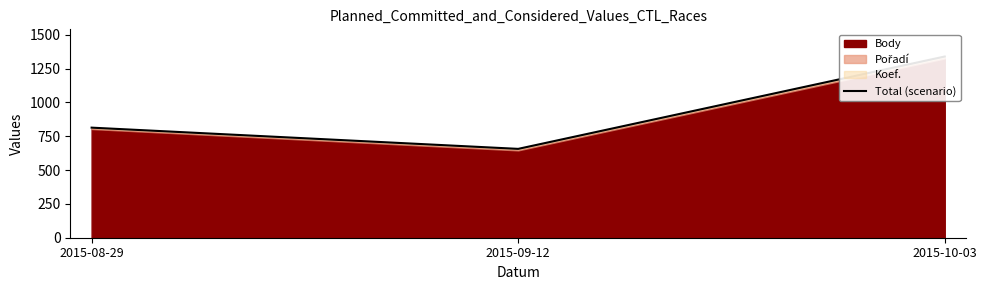

True or false: the data shows 865 at 2015-09-12.

False